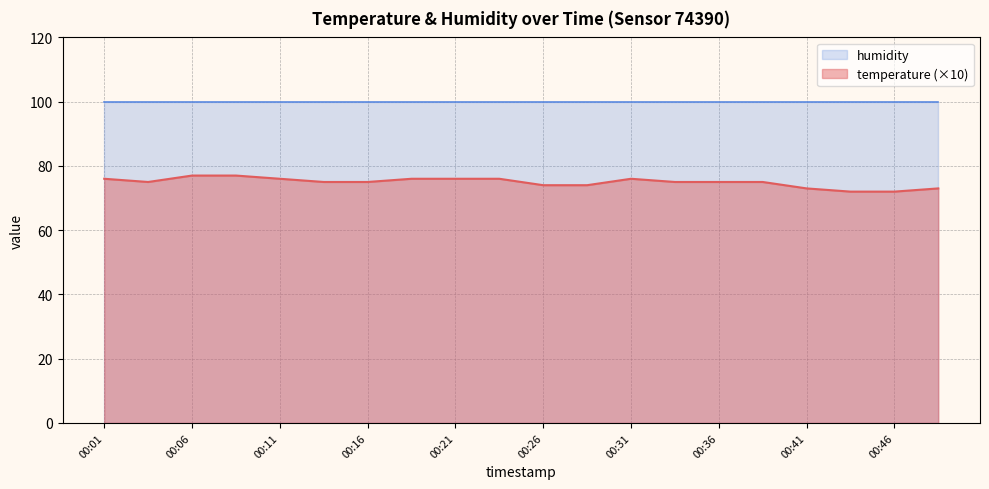

Does the chart have visible grid lines?

Yes